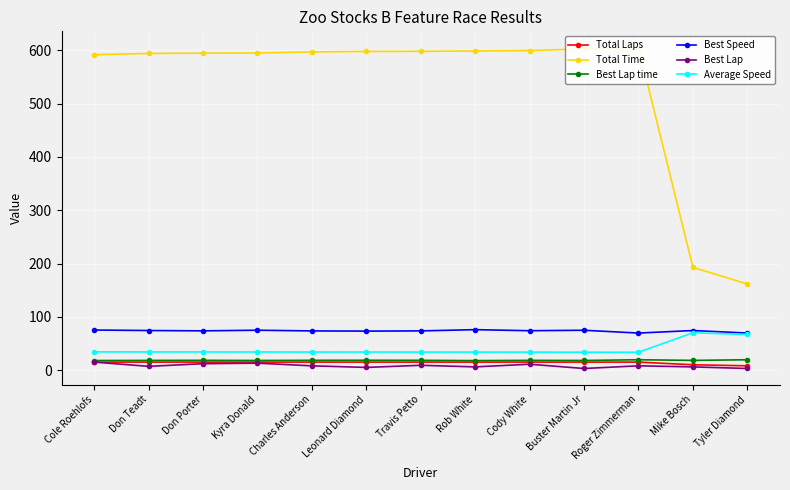

The Best Speed series shows 26.6 at Charles Anderson. True or false?

False